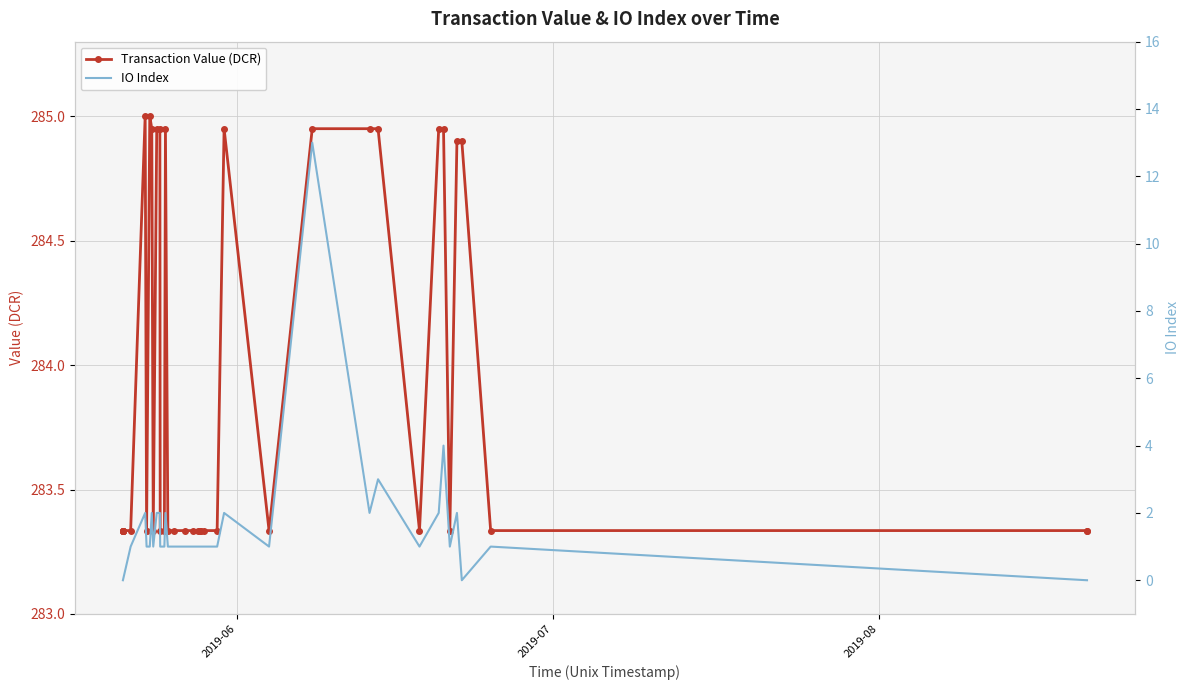

Which series has the largest total across all categories?

Transaction Value (DCR)